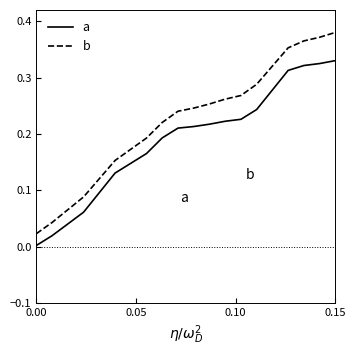

Which series has the largest range (max minus min)?

b